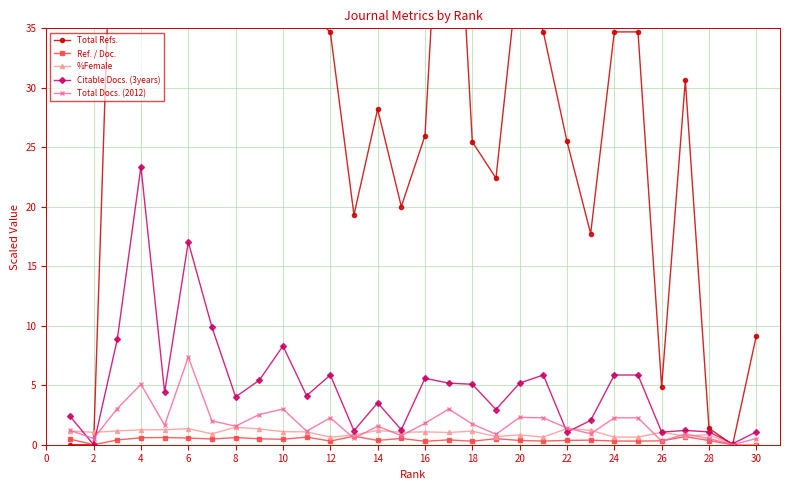

The value of %Female at 16 is 1.1. True or false?

True